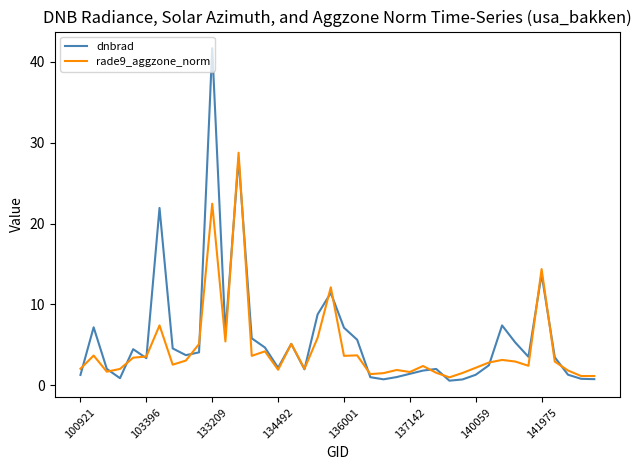

Does the chart display data point markers on the line(s)?

No